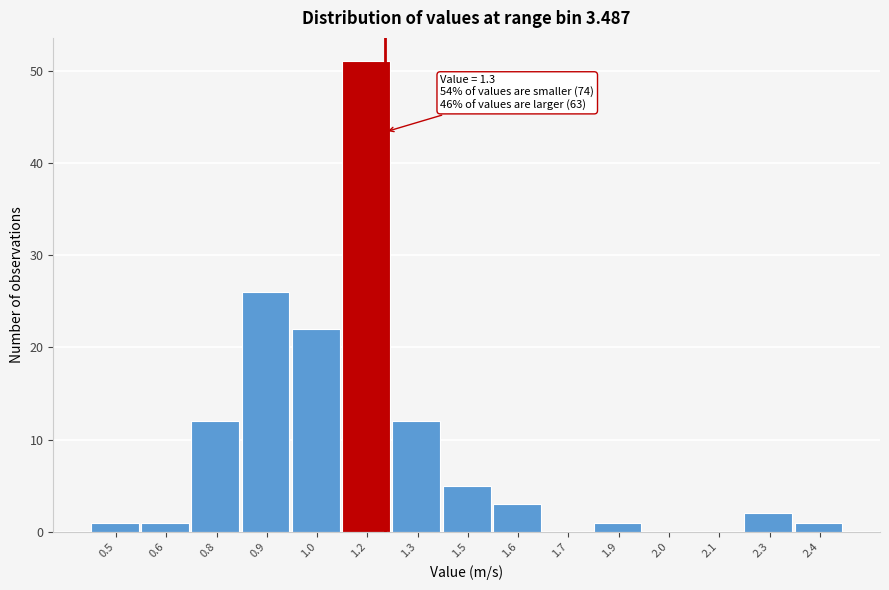

Reading left to right, list all the values displayed in this chart.

0.5=1	0.6=1	0.8=12	0.9=26	1.0=22	1.2=51	1.3=12	1.5=5	1.6=3	1.7=0	1.9=1	2.0=0	2.1=0	2.3=2	2.4=1